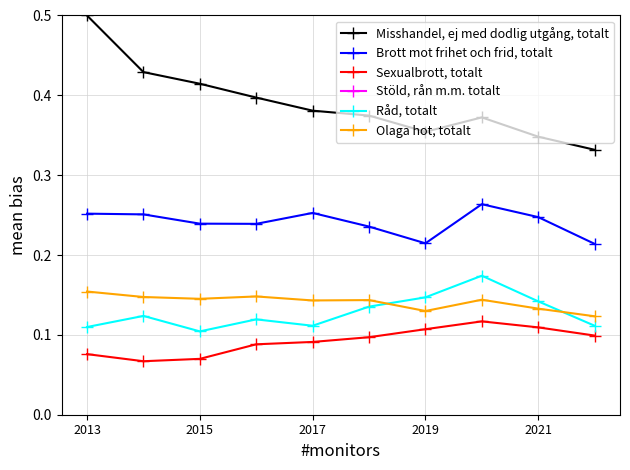

True or false: Olaga hot, totalt and Sexualbrott, totalt intersect in this chart.

False